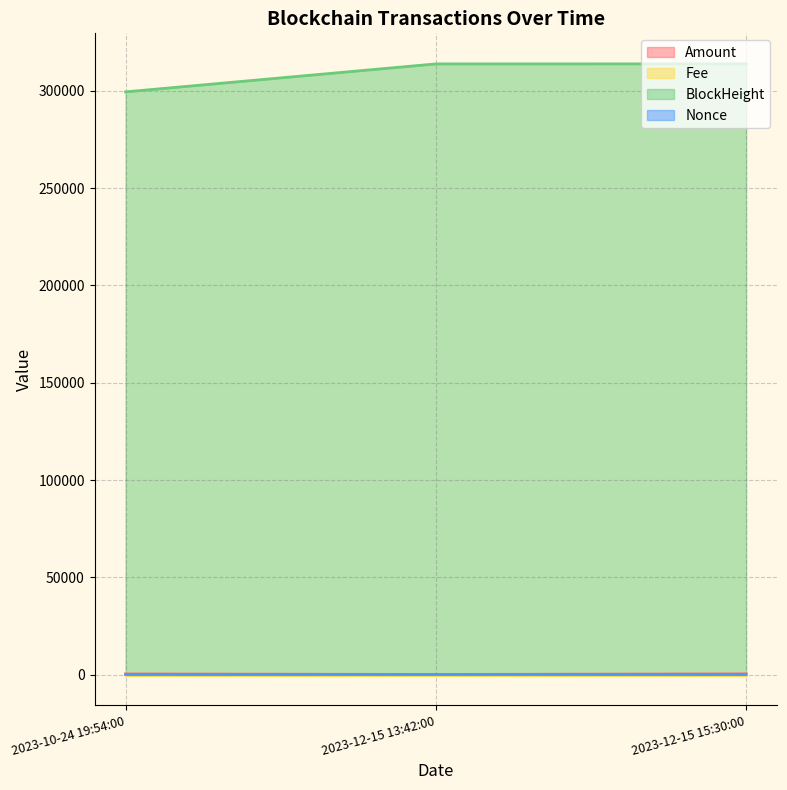

Where is BlockHeight nearest to the value 306715?

2023-12-15 13:42:00